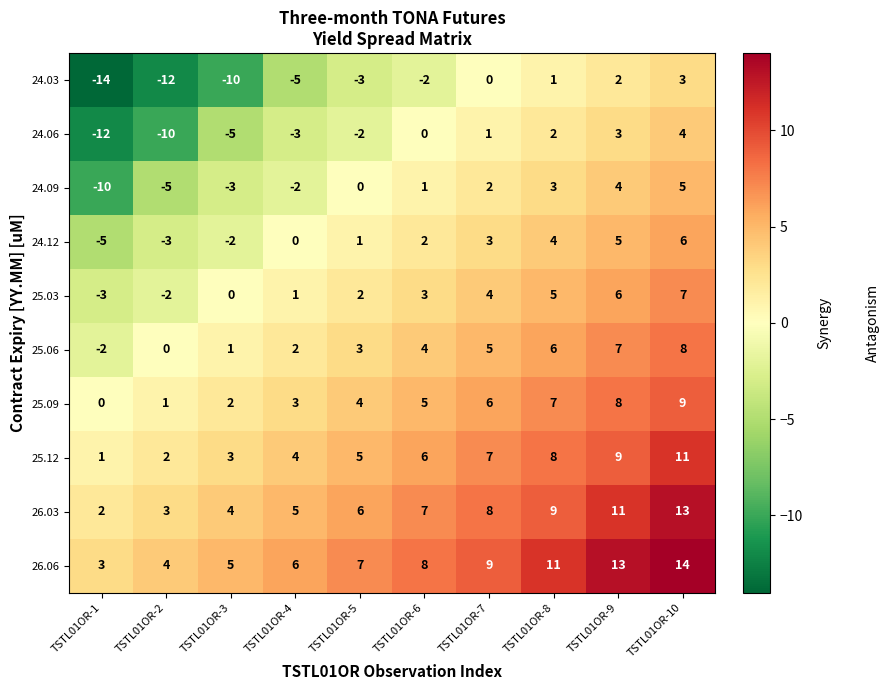

What is the difference between the maximum and second lowest values in the 25.03 series?

9